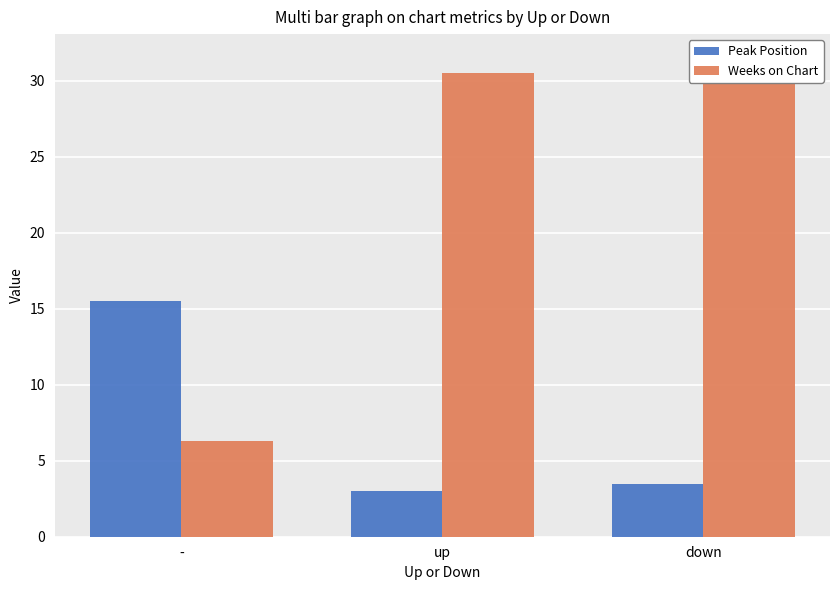

What position from the right is up?

2